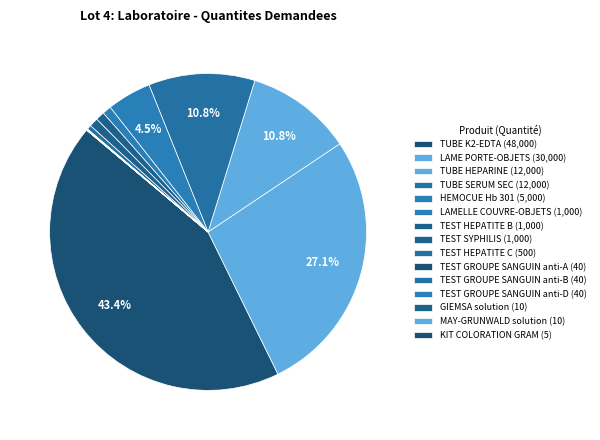

To the nearest percent, what is the difference between the largest and smallest slice percentages?

43%